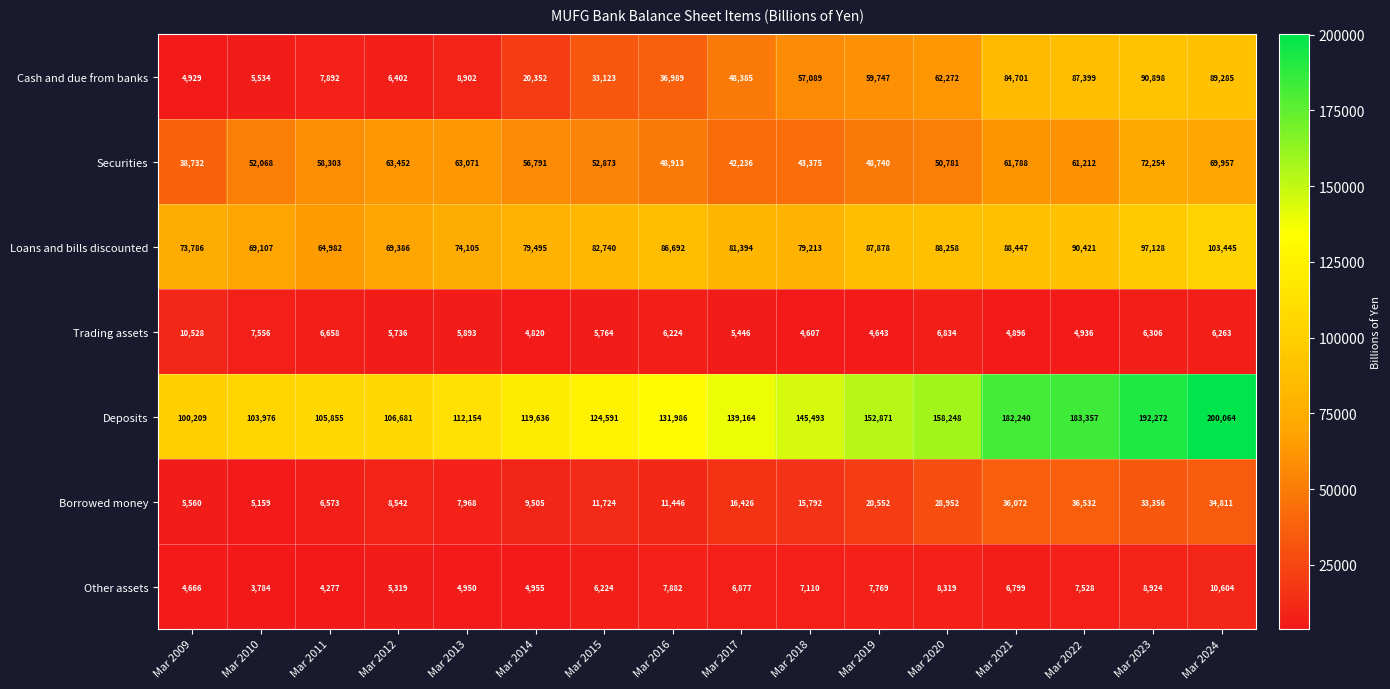

What is the difference between the highest and lowest values at Mar 2010?

100192